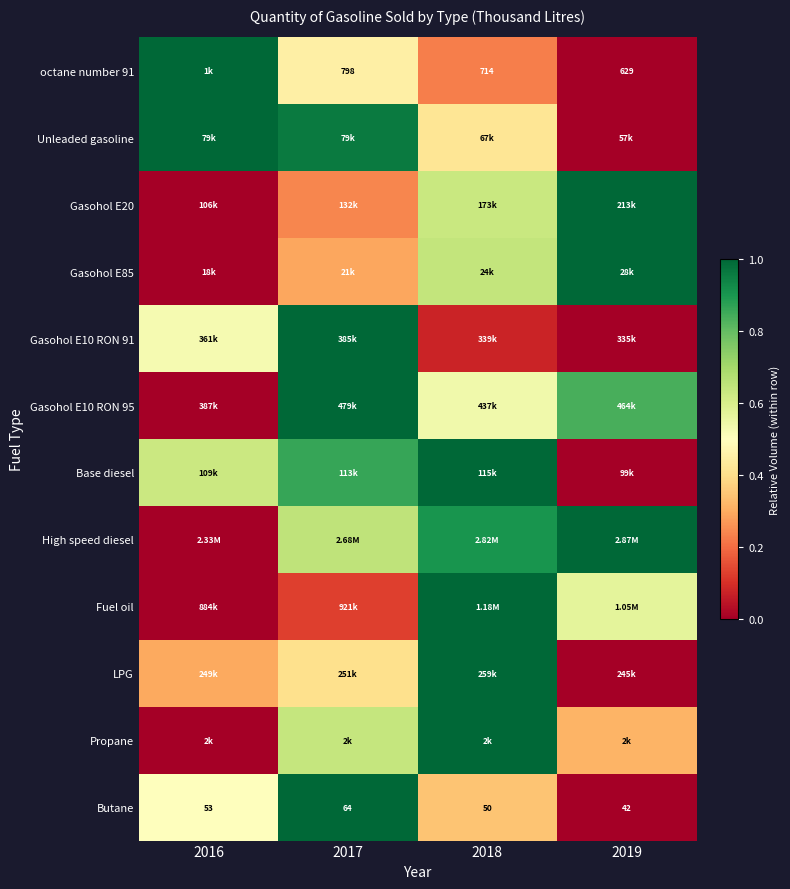

At which category is the sum across all series the highest?

2018